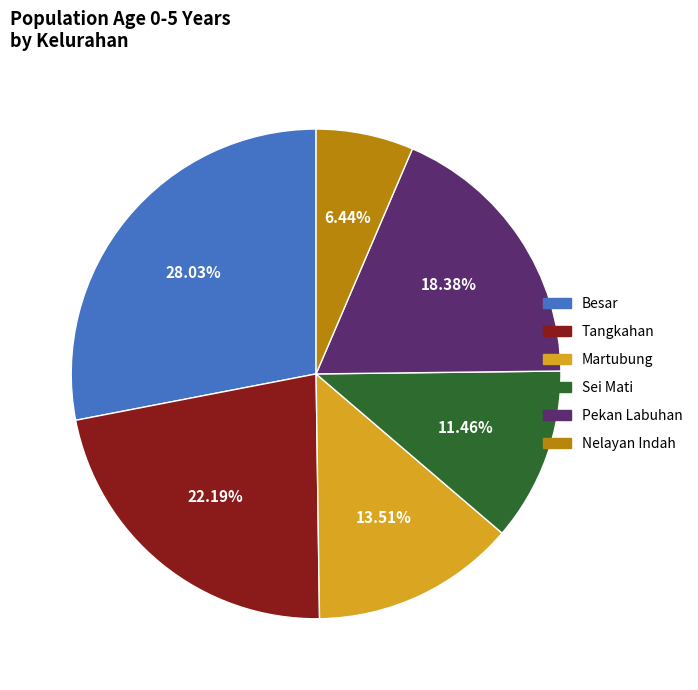

To the nearest percent, what is the difference between the largest and smallest slice percentages?

22%